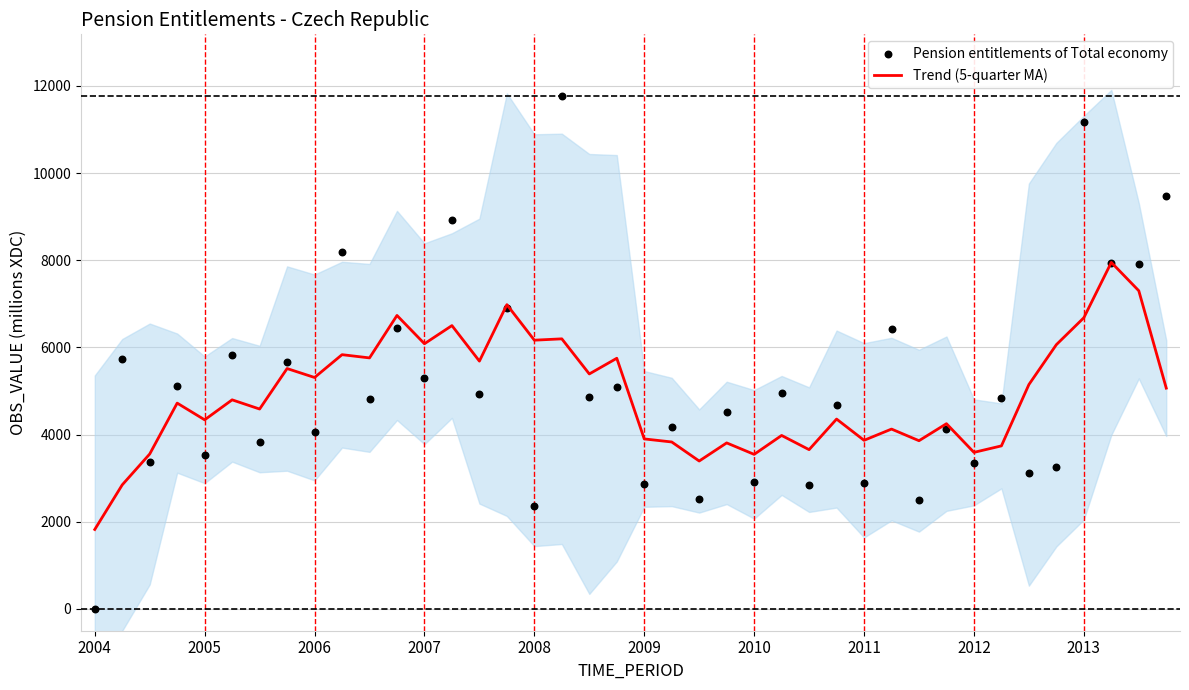

What are all the series names shown in the legend?

Trend (5-quarter MA), Pension entitlements of Total economy